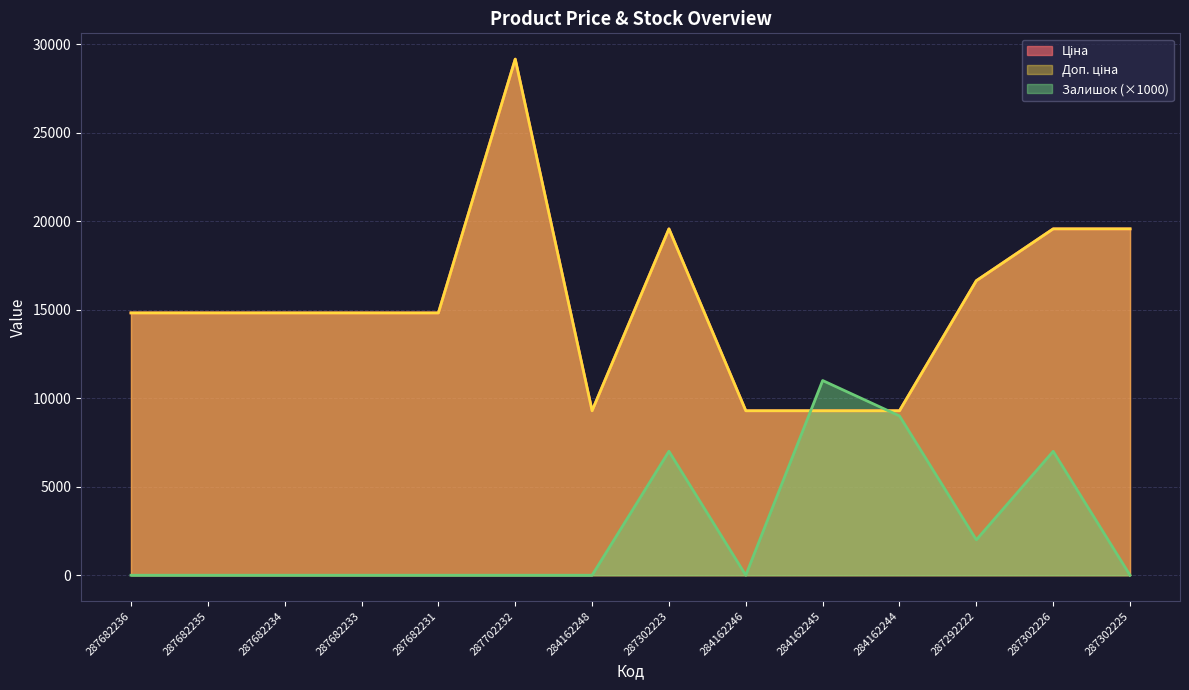

What are all the series names shown in the legend?

Ціна, Доп. ціна, Залишок